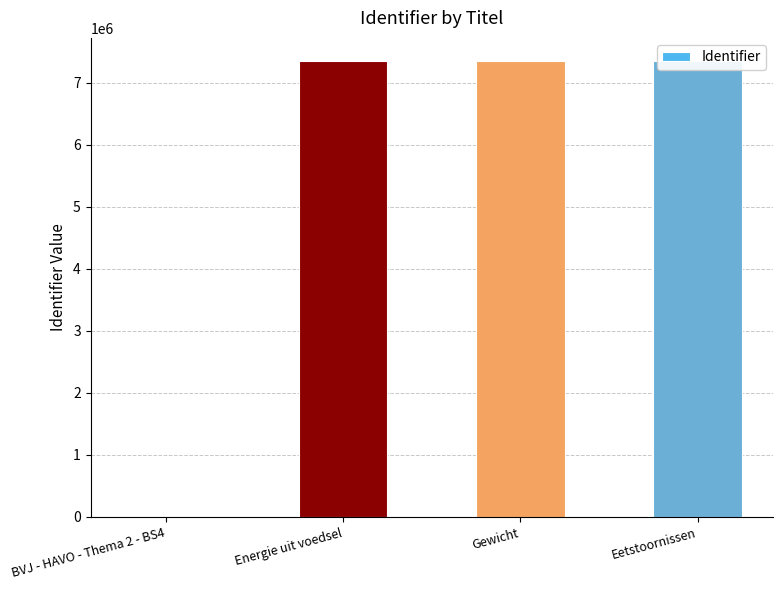

Is it true that the value at Gewicht is 7352042?

True